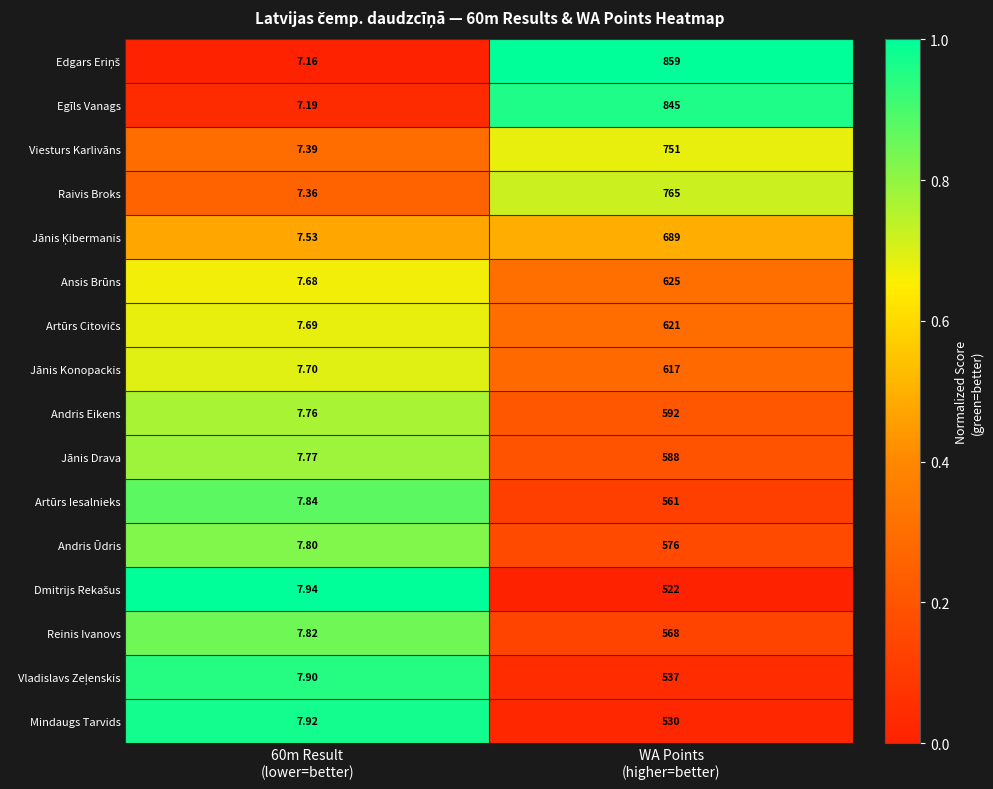

What is the total value across all series at WA Points
(higher=better)?

10246.0